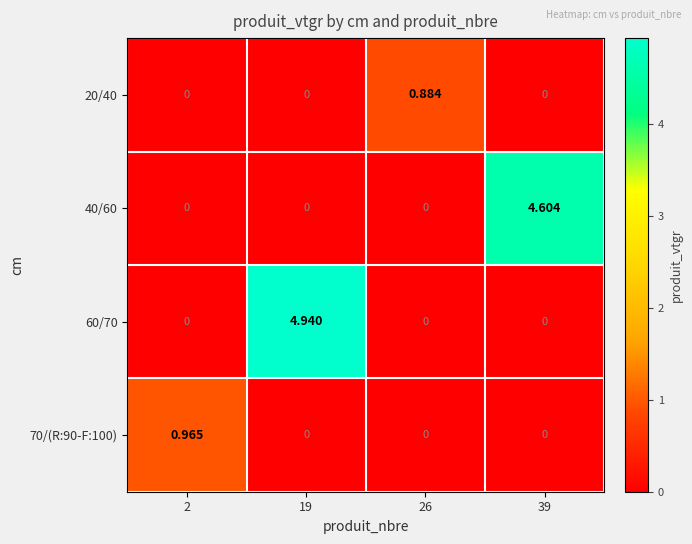

How many values in 60/70 are above zero?

1